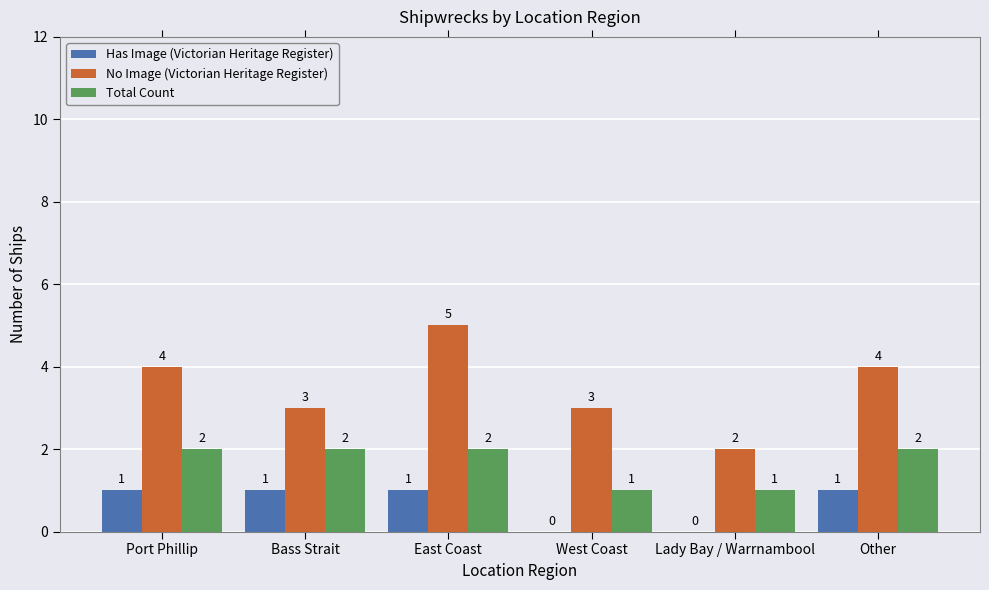

What is the difference between the No Image (Victorian Heritage Register) values at Lady Bay / Warrnambool and Port Phillip?

2